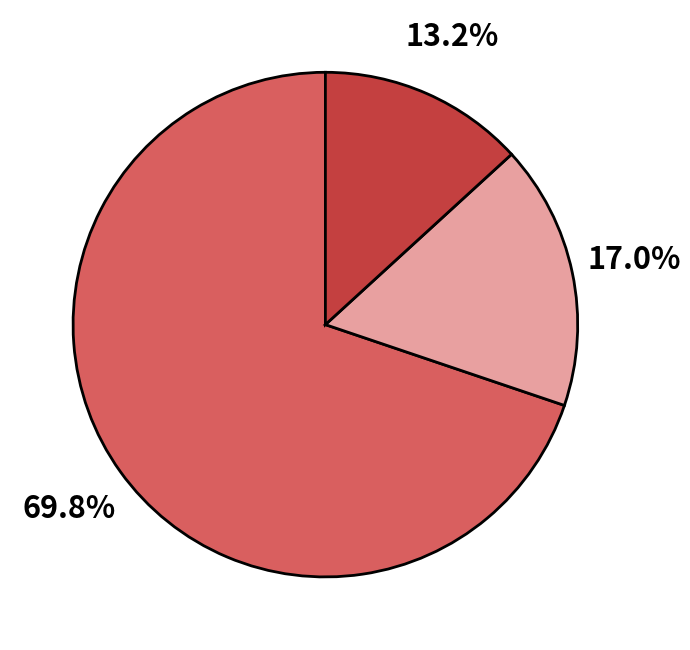

Is there any slice that represents more than half of the pie?

Yes